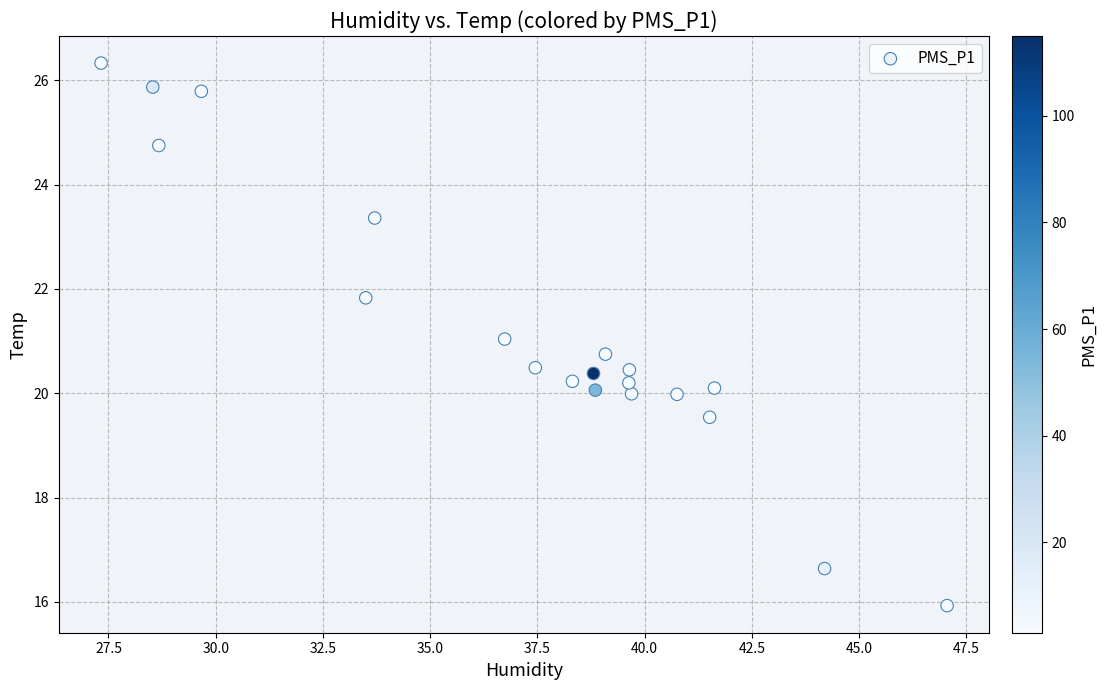

What is the range of Y values (max minus min)?

10.4